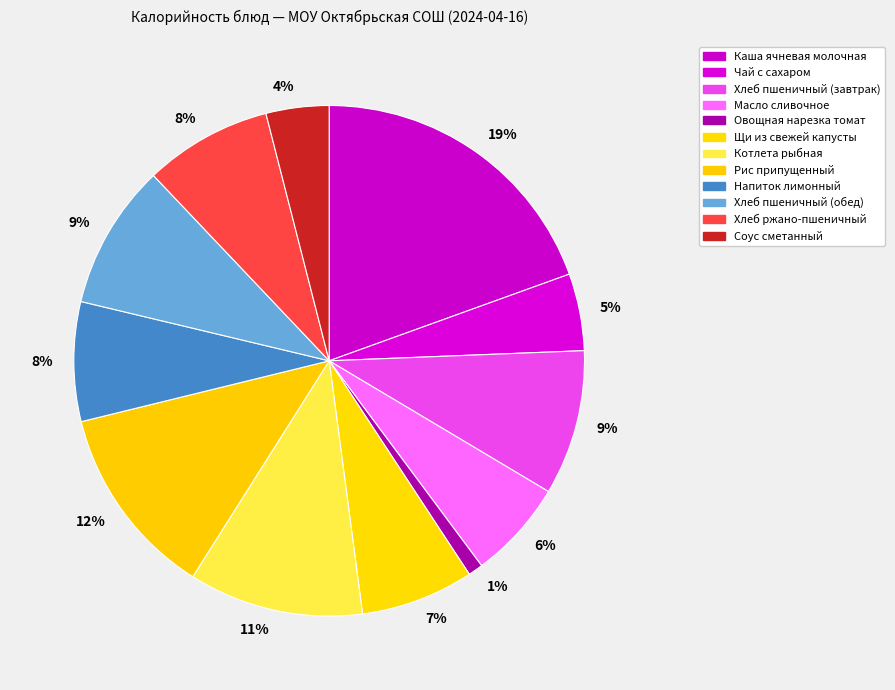

Is there a majority slice in this chart?

No